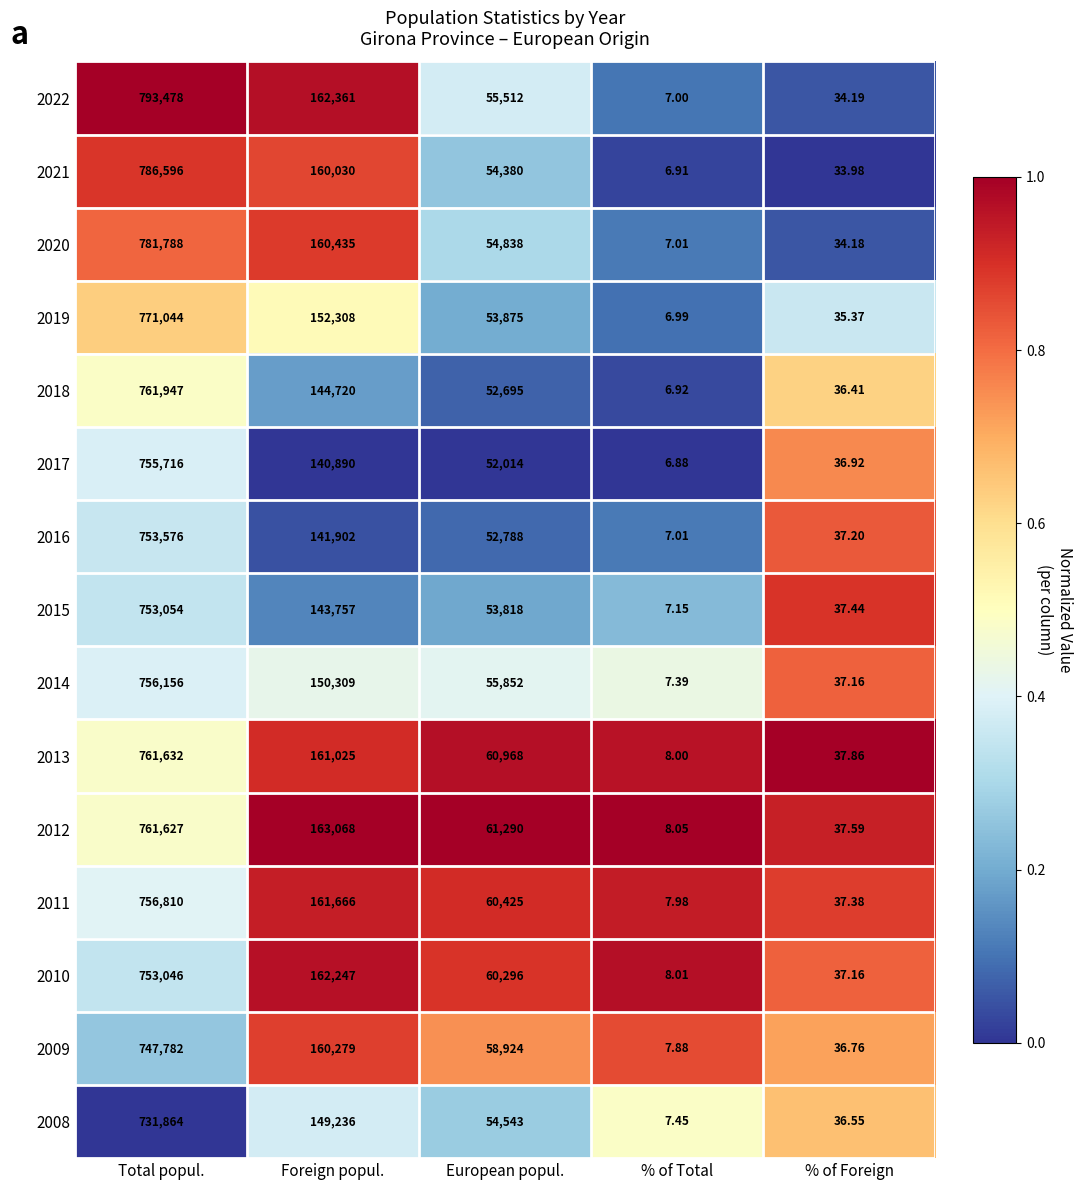

What is the spread (max minus min) of values at Total popul.?

61614.0